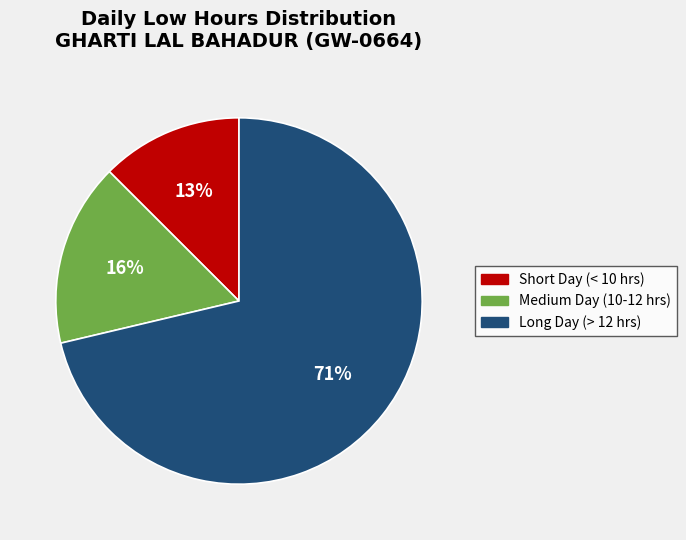

To the nearest percent, what is the average slice percentage?

33%